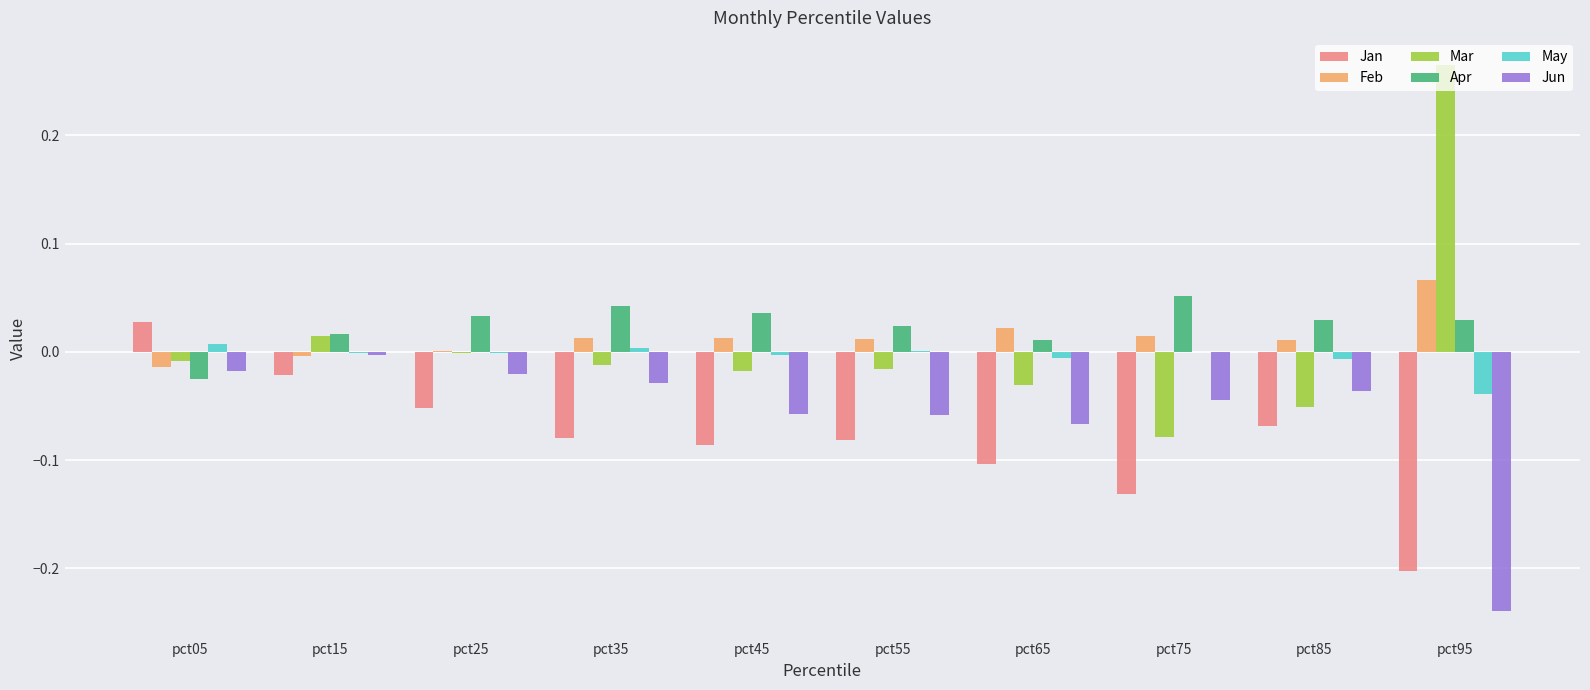

Which label corresponds to the largest value in the chart?

pct95